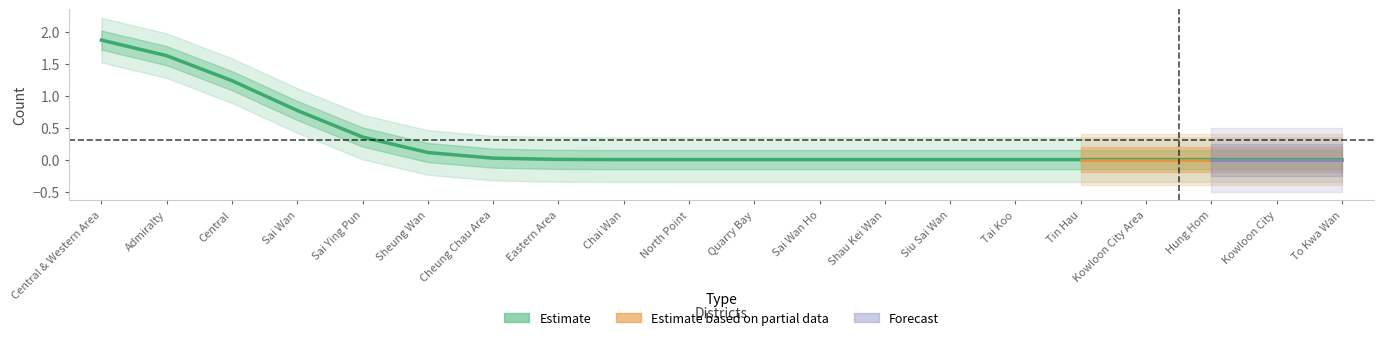

Does the chart have visible grid lines?

No